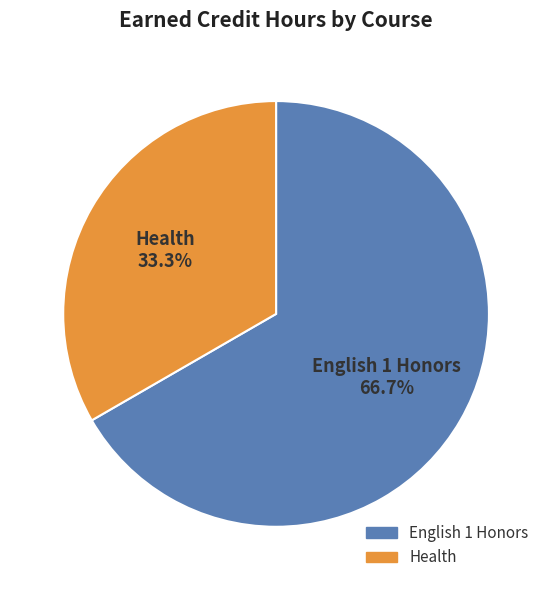

To the nearest percent, what is the average slice percentage?

50%